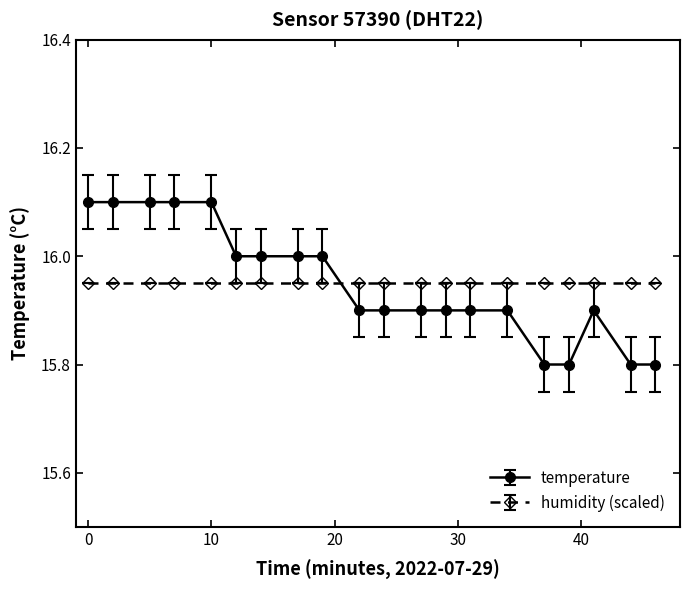

What is the value of the temperature point at the 3rd from the left?

16.1